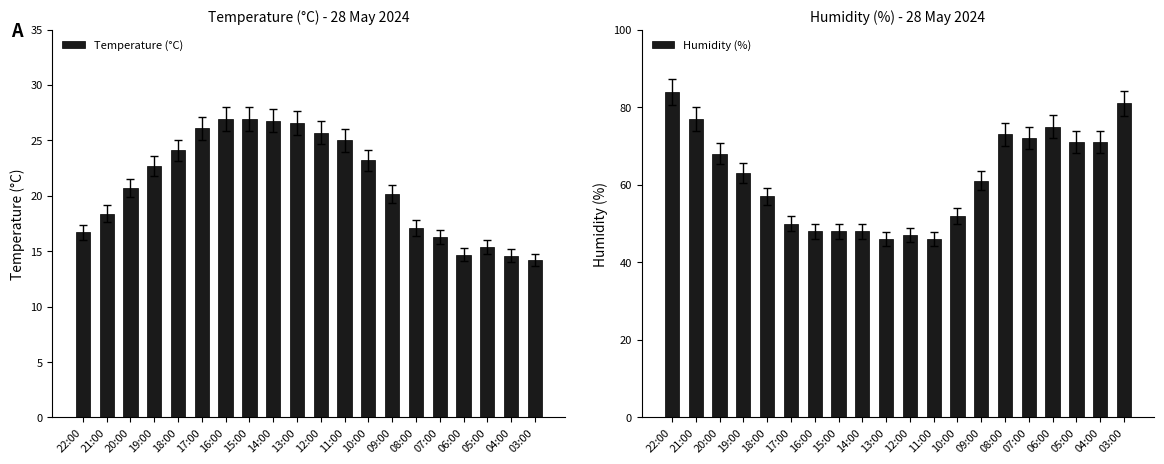

Which label corresponds to the smallest value in the chart?

03:00